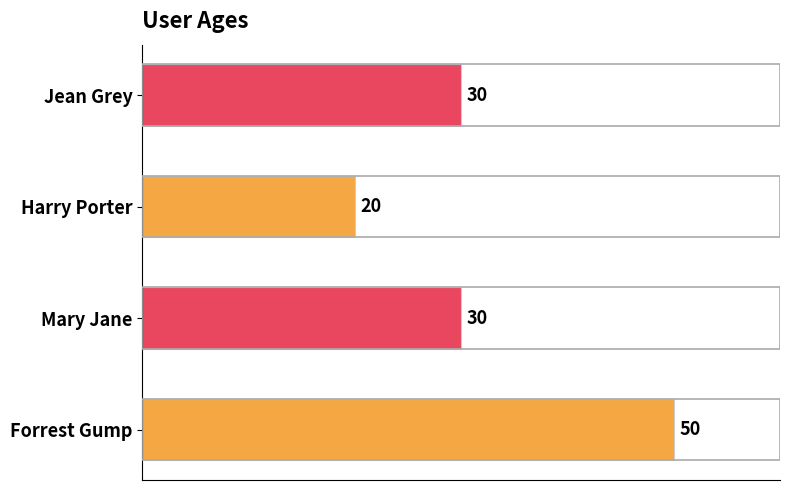

The chart shows a value of 79 at Forrest Gump. True or false?

False